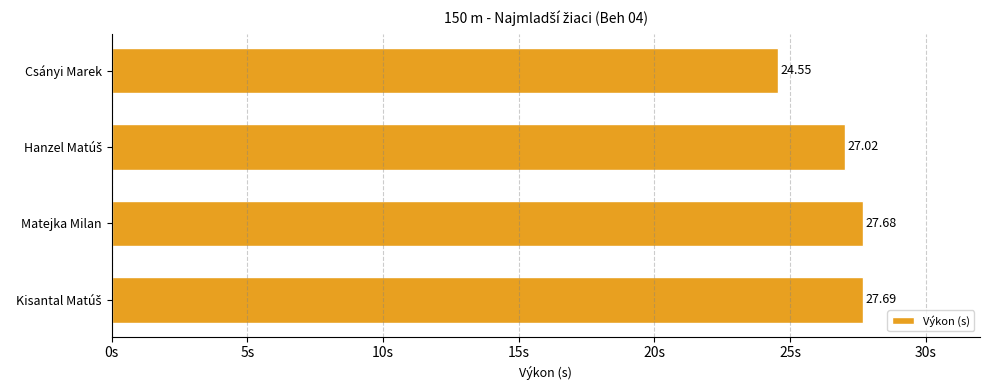

How many bars are there in total?

4